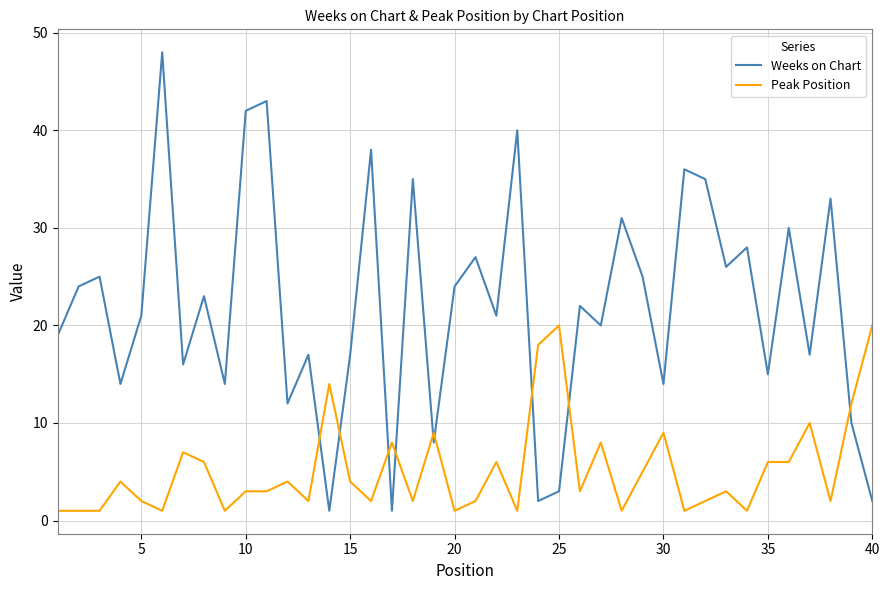

What is the maximum value for Peak Position?

20